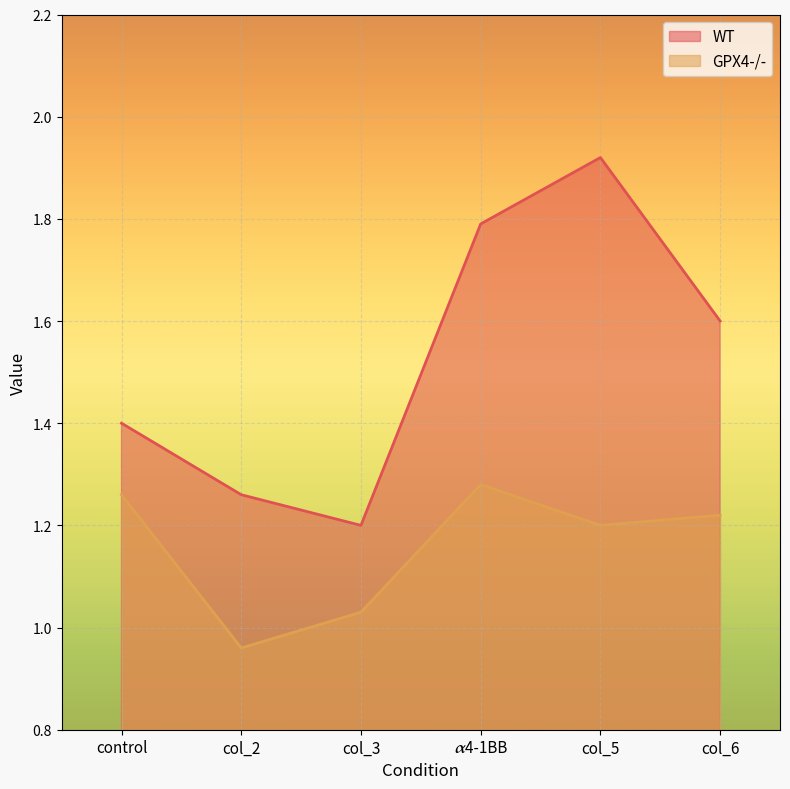

List the series in order of their overall mean, lowest first.

GPX4-/-, WT